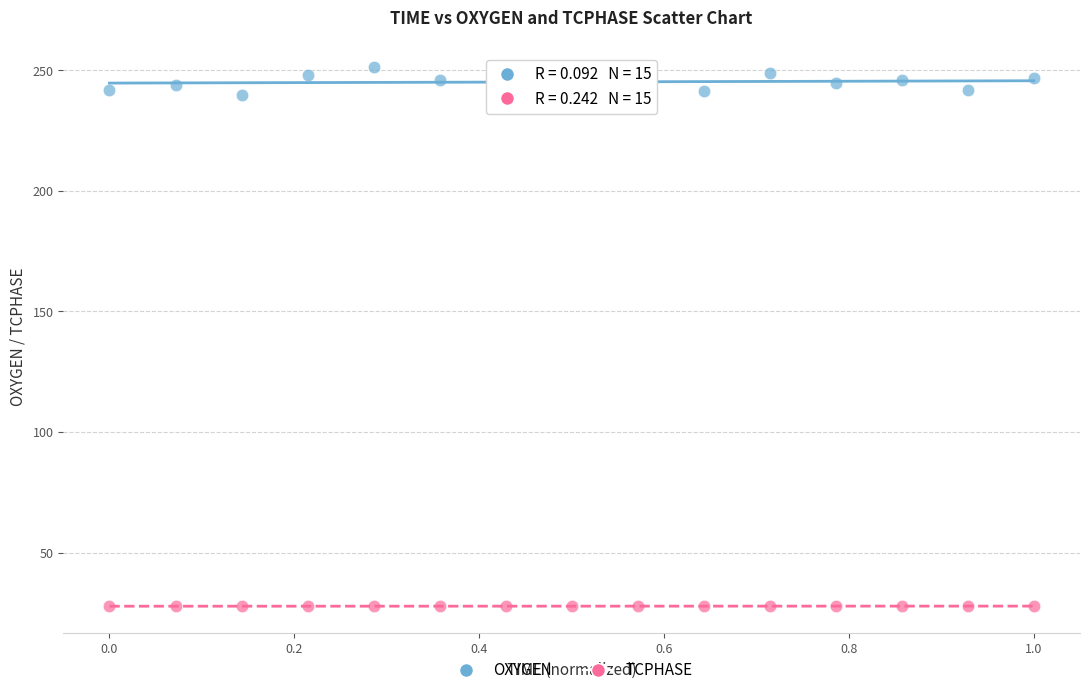

Which series reaches the maximum Y coordinate?

OXYGEN